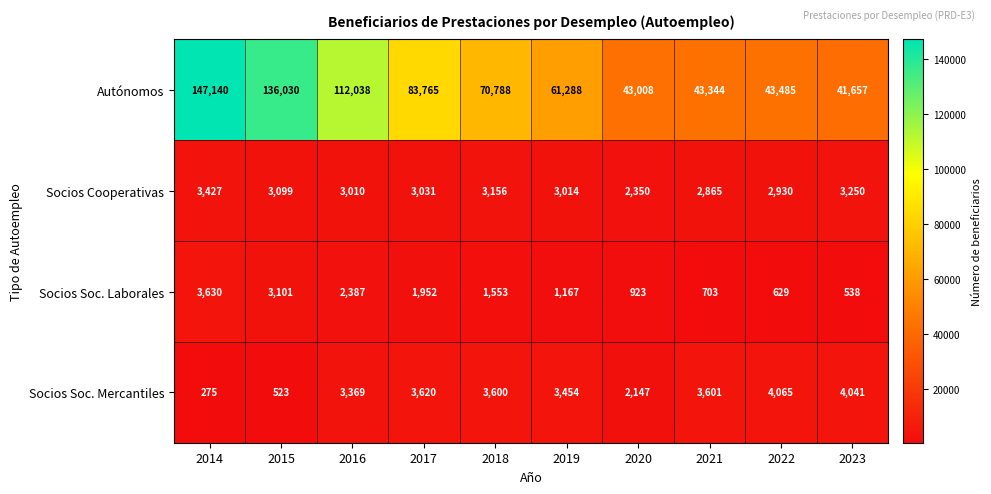

What is the spread (max minus min) of values at 2023?

41119